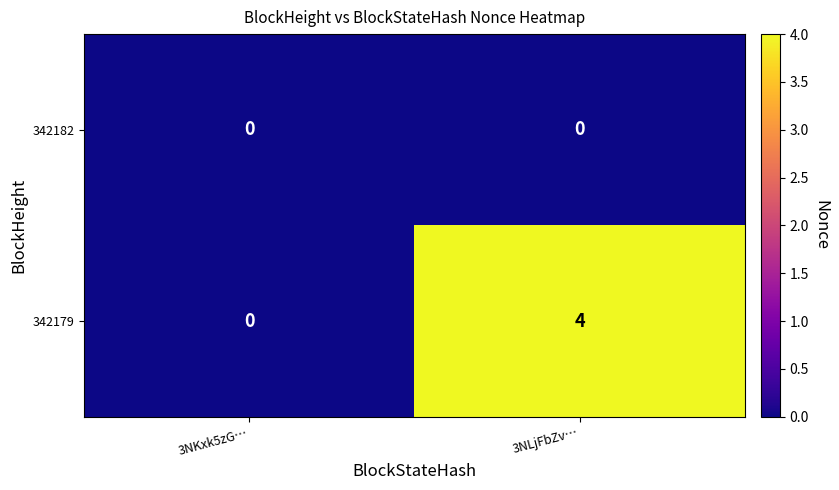

Rank the series by their average value, from lowest to highest.

342182, 342179